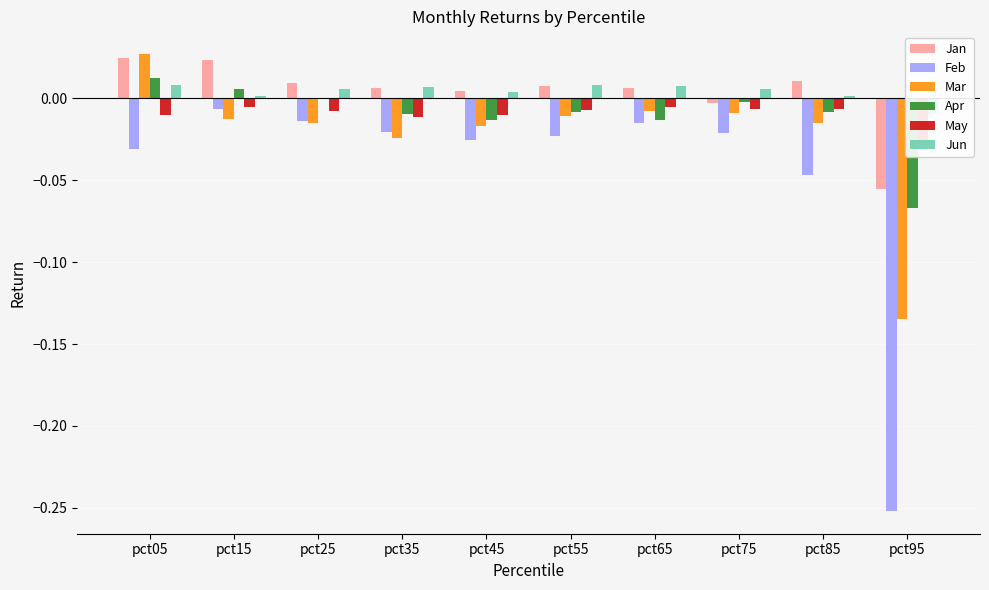

Which category has the highest value across all series?

pct05